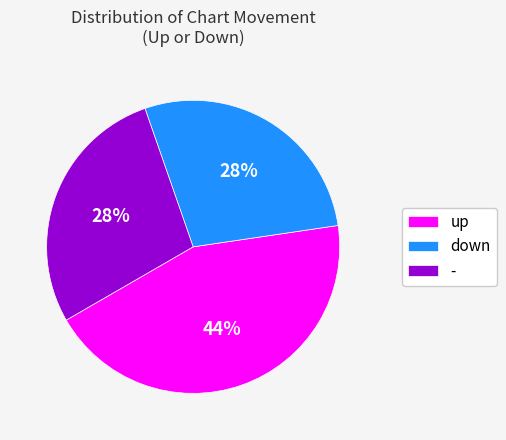

Which category has the biggest portion of the pie?

up